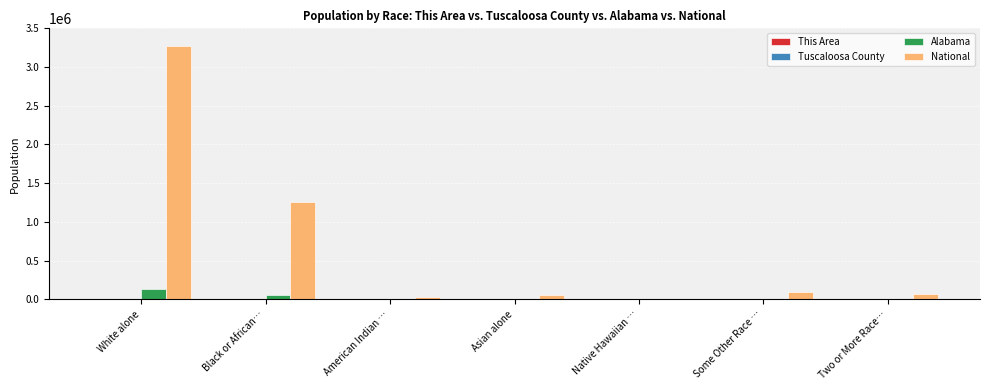

Which category has the highest value in the Alabama series?

White alone